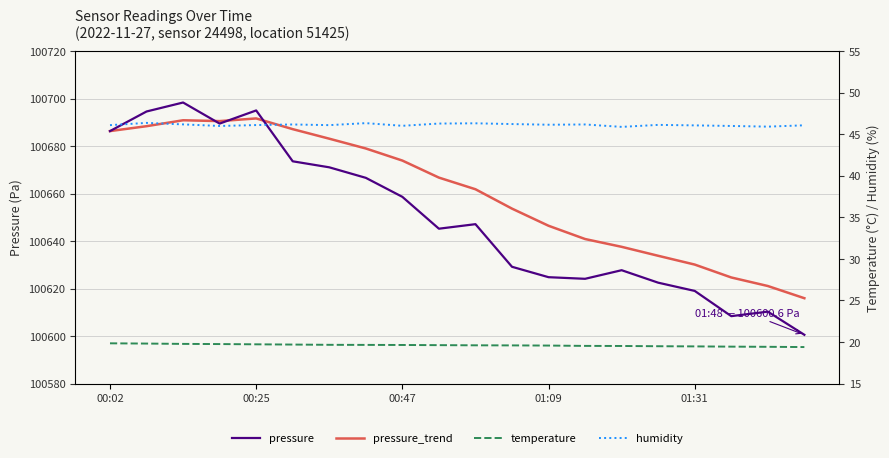

How many interior local valleys does the pressure_trend series have?

1